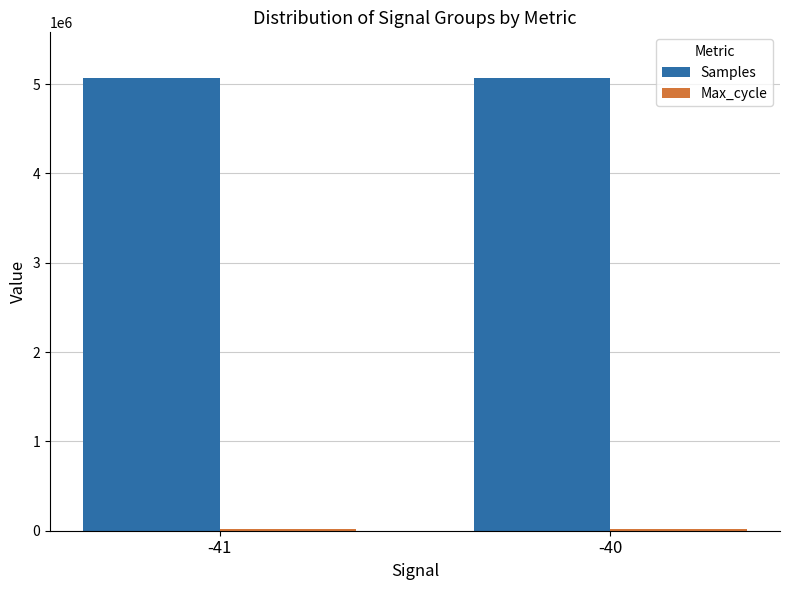

What is the minimum value for Samples?

5069847